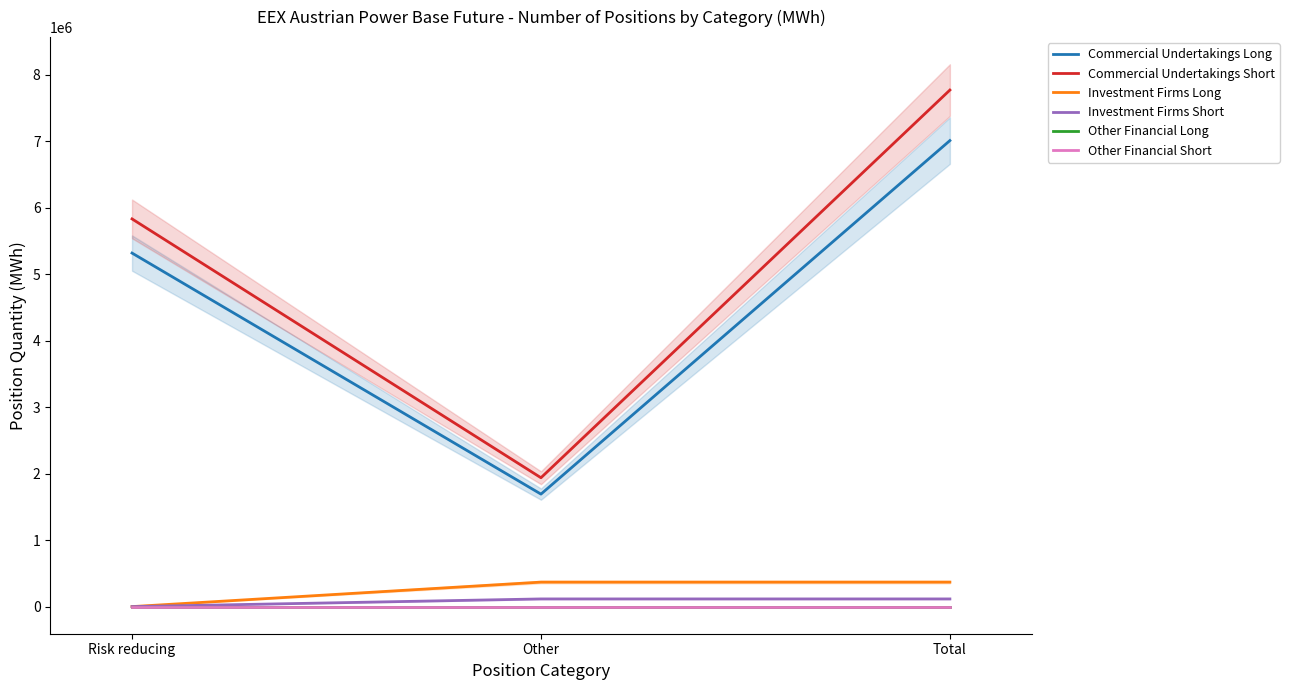

Which label corresponds to the largest value in the chart?

Total